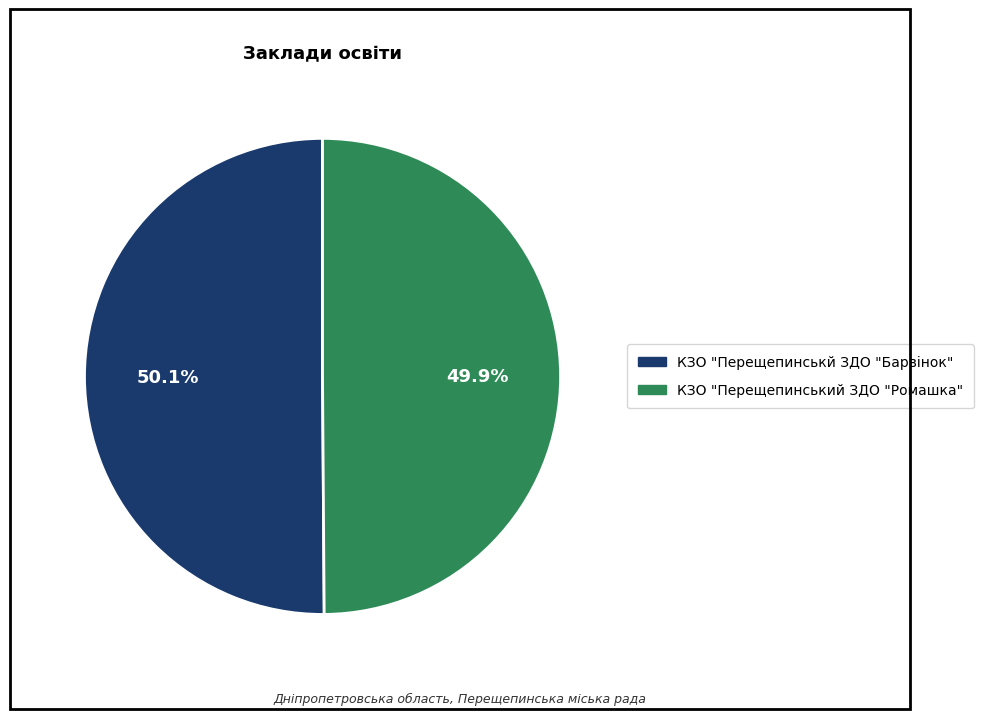

Combined, what portion of the pie is КЗО "Перещепинськй ЗДО "Барвінок" and КЗО "Перещепинський ЗДО "Ромашка"?

100.0%